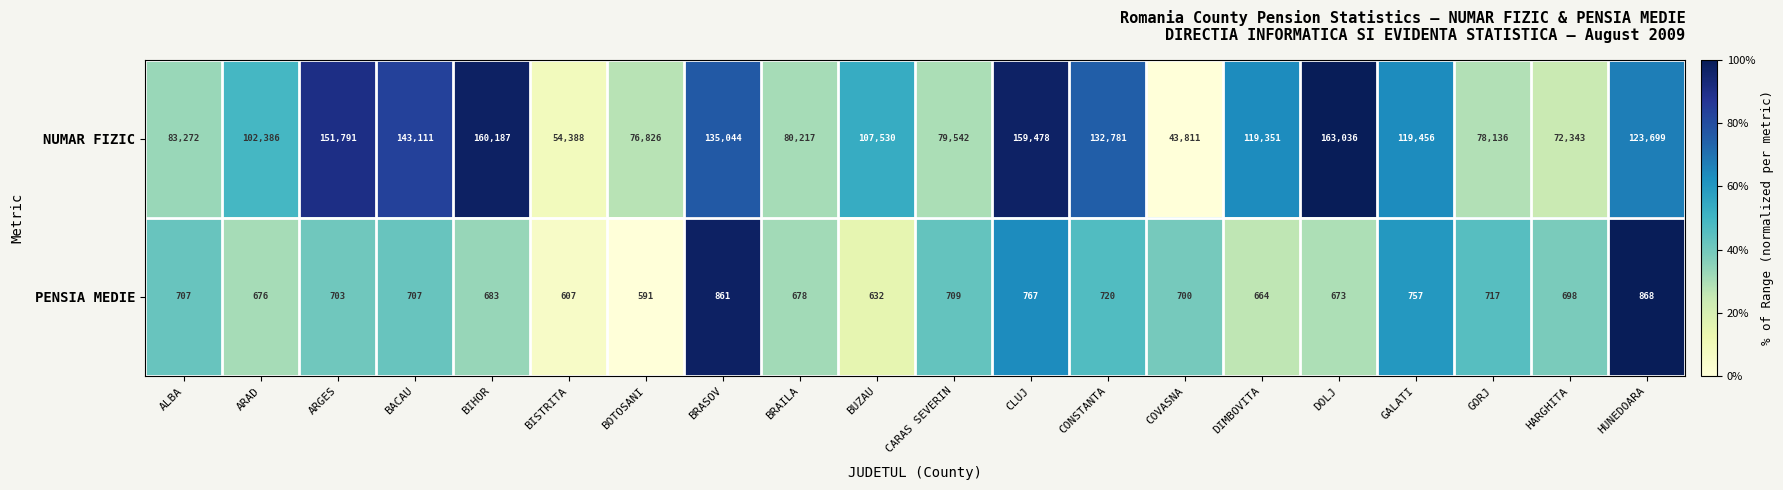

What is the average value of the PENSIA MEDIE series?

706